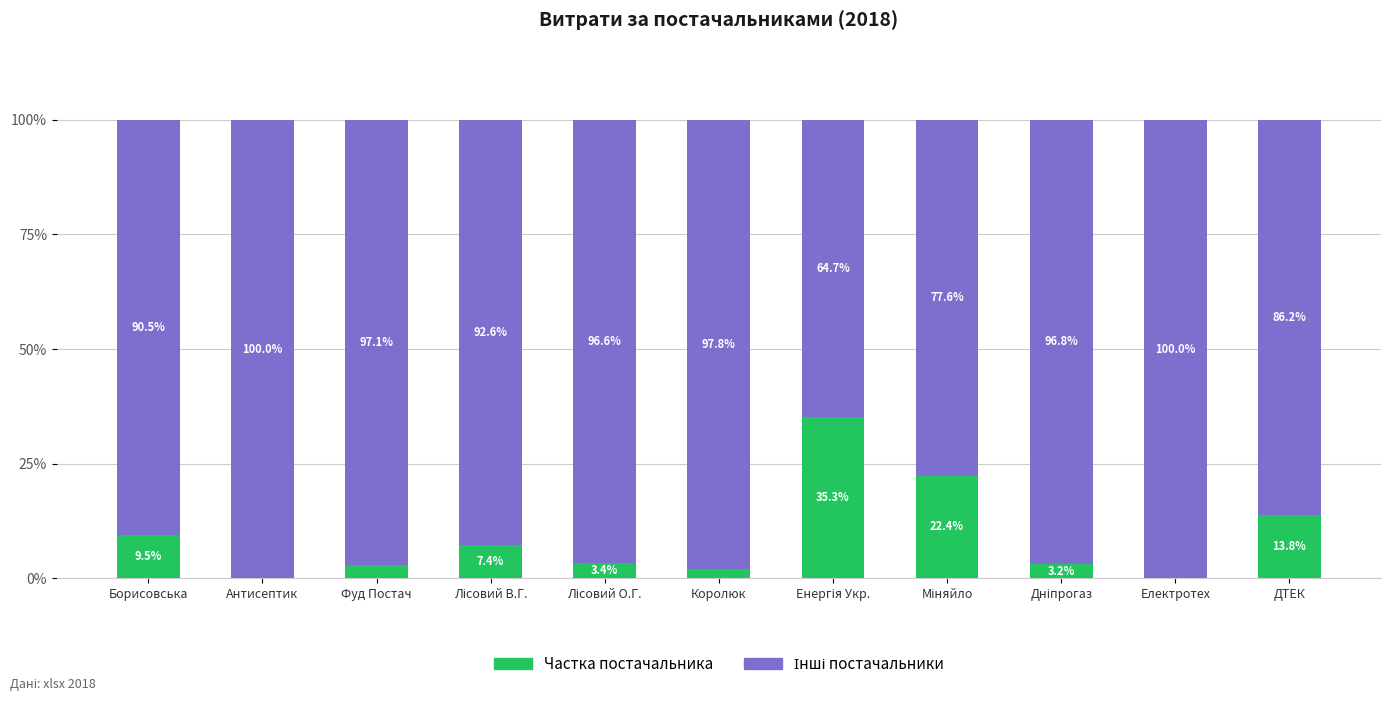

Where does the Частка постачальника series first go above 3?

Борисовська